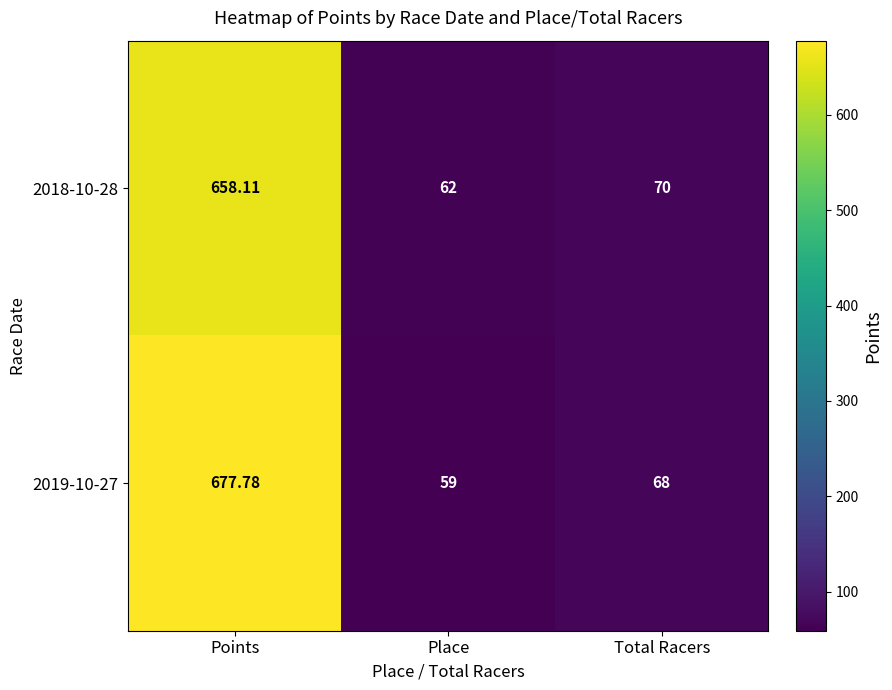

At which category is the sum across all series the highest?

Points